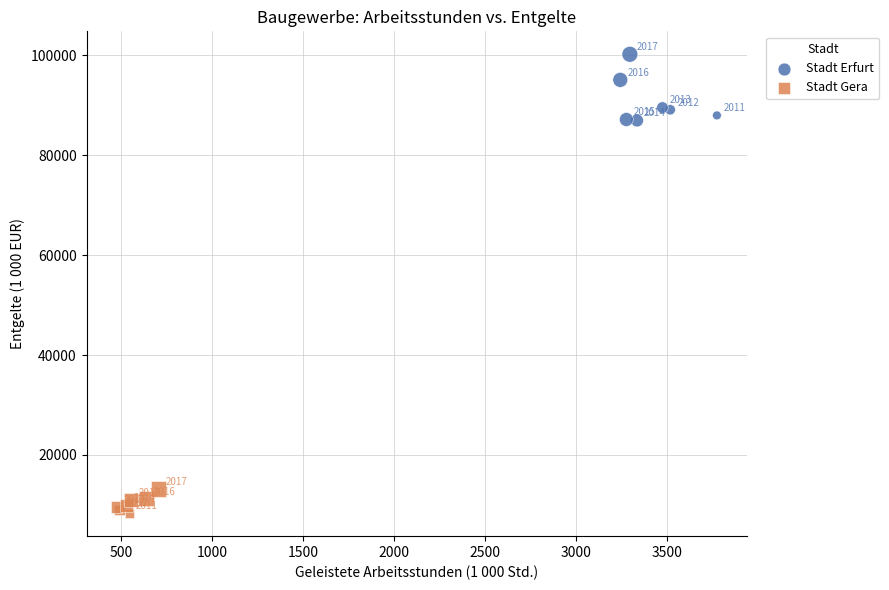

Which series reaches the minimum Y coordinate?

Stadt Gera